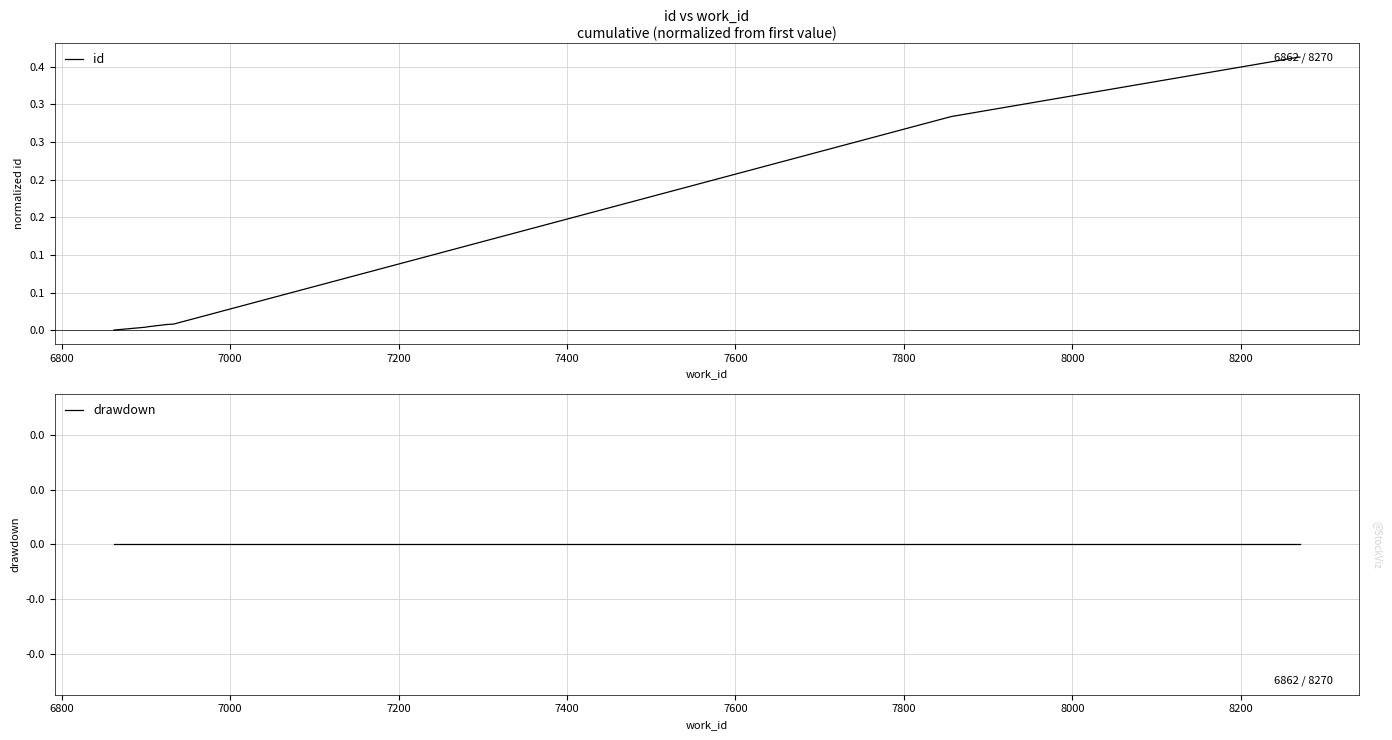

True or false: drawdown and id cross at least once.

False